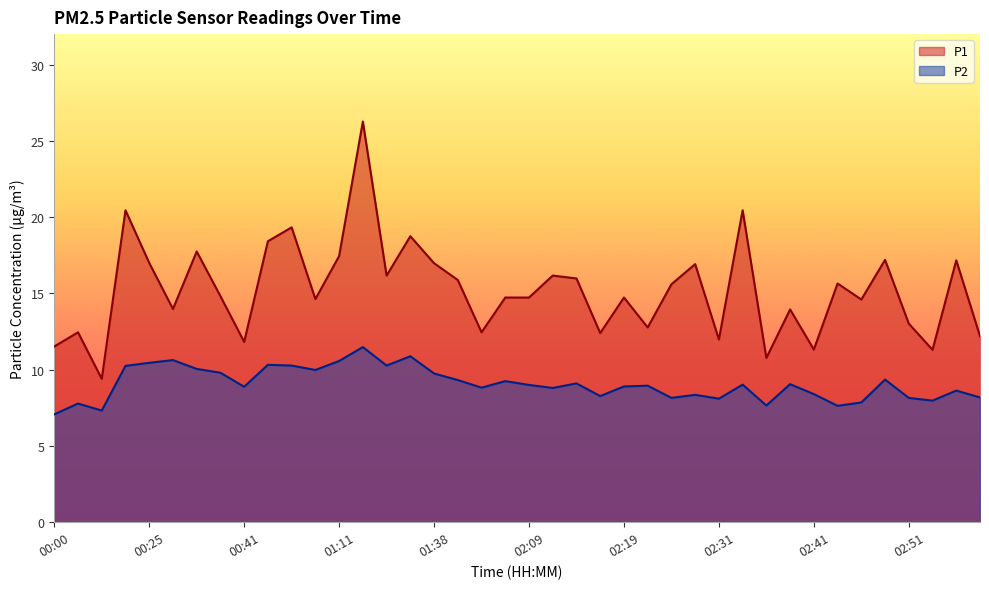

Reading left to right, transcribe all the data shown in this chart.

P1: 00:00=11.5	00:06=12.4	00:08=9.4	00:23=20.4	00:25=17.0	00:28=14.0	00:30=17.8	00:33=14.8	00:41=11.8	00:46=18.4	00:57=19.3	01:08=14.6	01:11=17.4	01:19=26.3	01:30=16.2	01:33=18.8	01:38=17.0	01:58=15.9	02:01=12.4	02:06=14.7	02:09=14.7	02:11=16.2	02:14=16.0	02:16=12.4	02:19=14.7	02:21=12.8	02:27=15.6	02:29=16.9	02:31=12.0	02:34=20.4	02:36=10.8	02:39=13.9	02:41=11.3	02:44=15.7	02:46=14.6	02:49=17.2	02:51=13.0	02:54=11.3	02:56=17.2	02:59=12.2
P2: 00:00=7.1	00:06=7.8	00:08=7.3	00:23=10.2	00:25=10.4	00:28=10.6	00:30=10.1	00:33=9.8	00:41=8.9	00:46=10.3	00:57=10.3	01:08=10.0	01:11=10.6	01:19=11.5	01:30=10.3	01:33=10.9	01:38=9.8	01:58=9.3	02:01=8.8	02:06=9.2	02:09=9.0	02:11=8.8	02:14=9.1	02:16=8.3	02:19=8.9	02:21=8.9	02:27=8.2	02:29=8.3	02:31=8.1	02:34=9.0	02:36=7.7	02:39=9.1	02:41=8.4	02:44=7.6	02:46=7.8	02:49=9.3	02:51=8.2	02:54=8.0	02:56=8.6	02:59=8.2